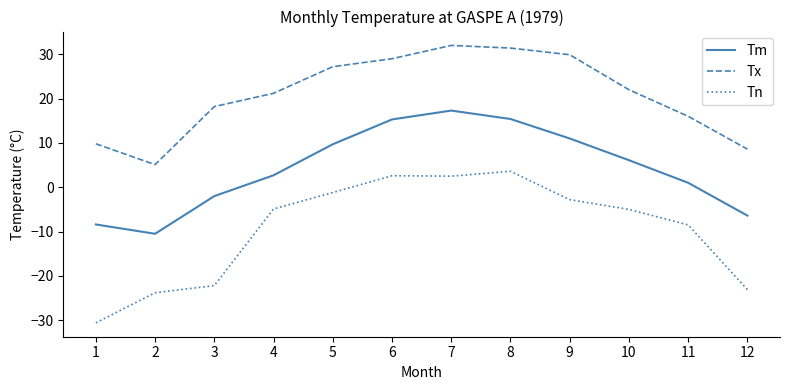

What is the spread (max minus min) of values at 6?

26.4